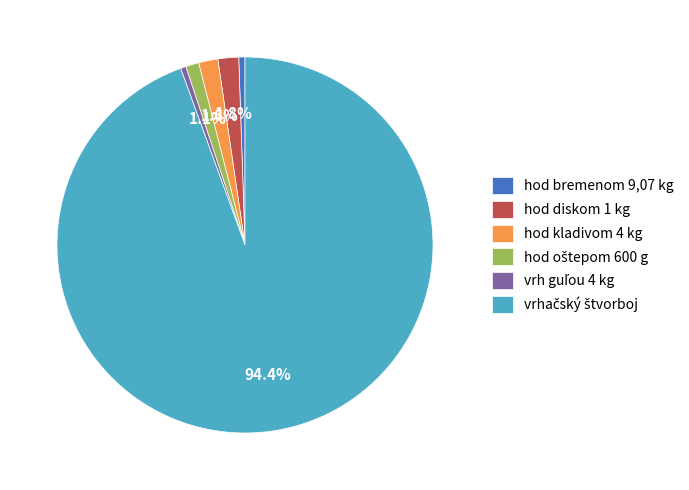

What is the total percentage of hod diskom 1 kg and hod kladivom 4 kg?

3.4%